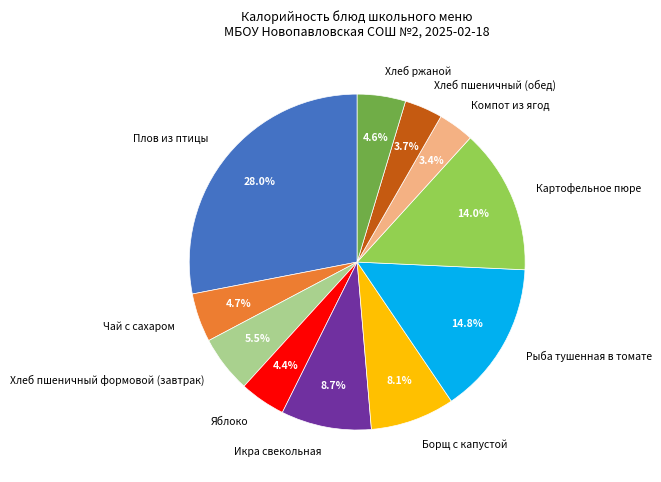

Count the number of slices in the pie.

11